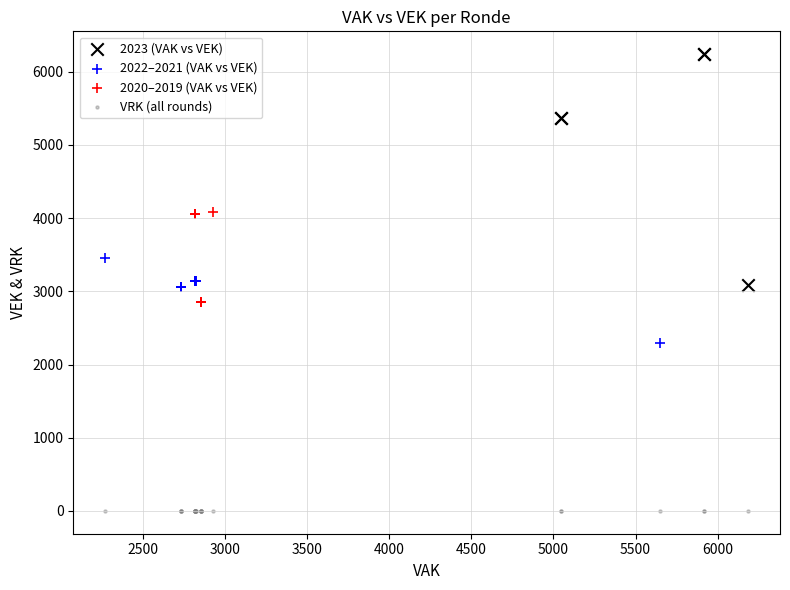

What are all the series names shown in the legend?

2023 (VAK vs VEK), 2022–2021 (VAK vs VEK), 2020–2019 (VAK vs VEK), VRK (all rounds)